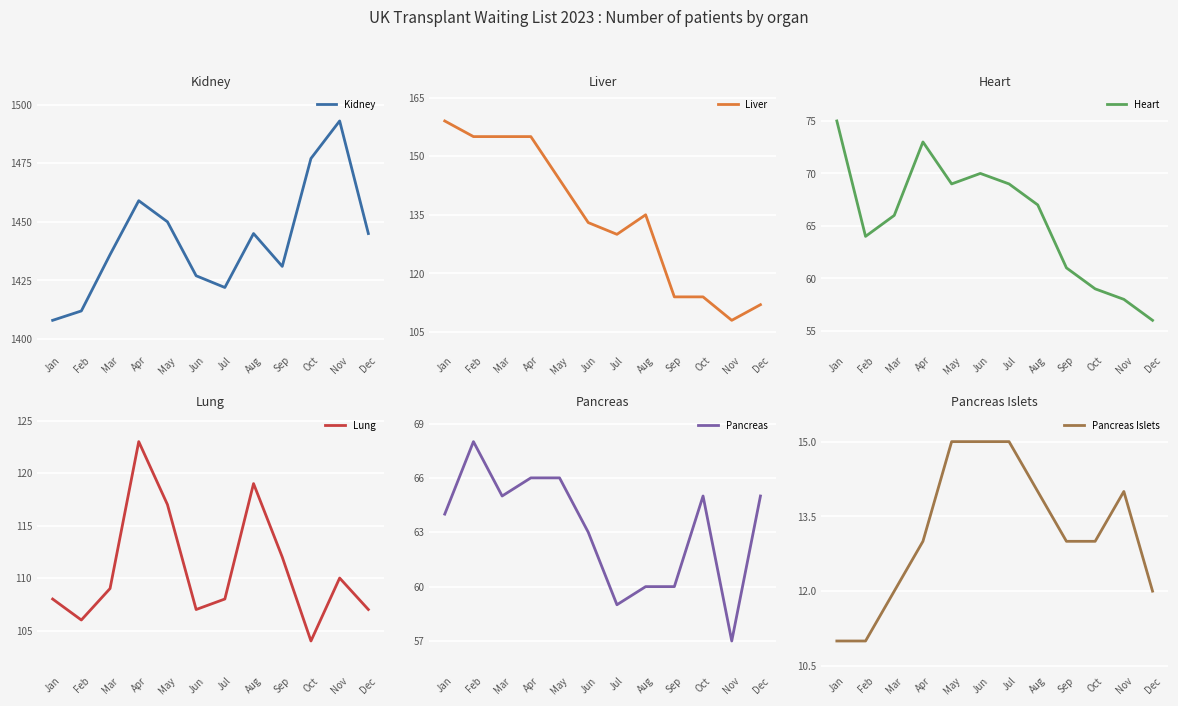

True or false: Pancreas and Kidney intersect in this chart.

False